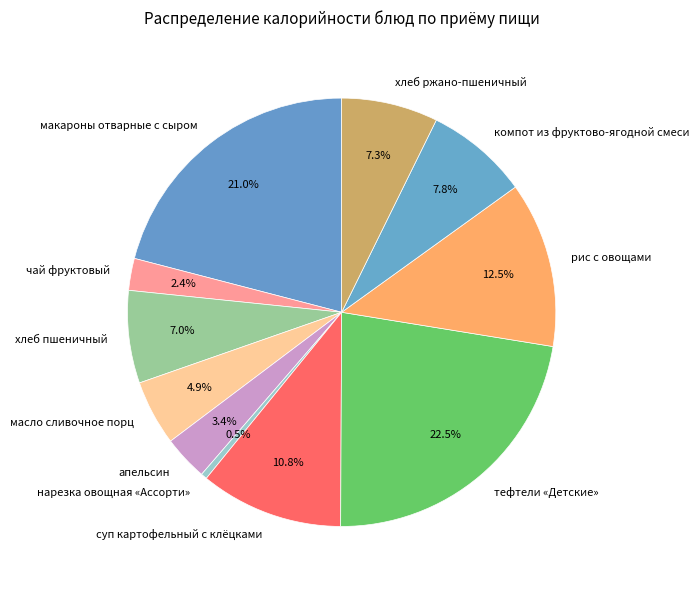

To the nearest percent, what percentage of the pie is суп картофельный с клёцками?

11%